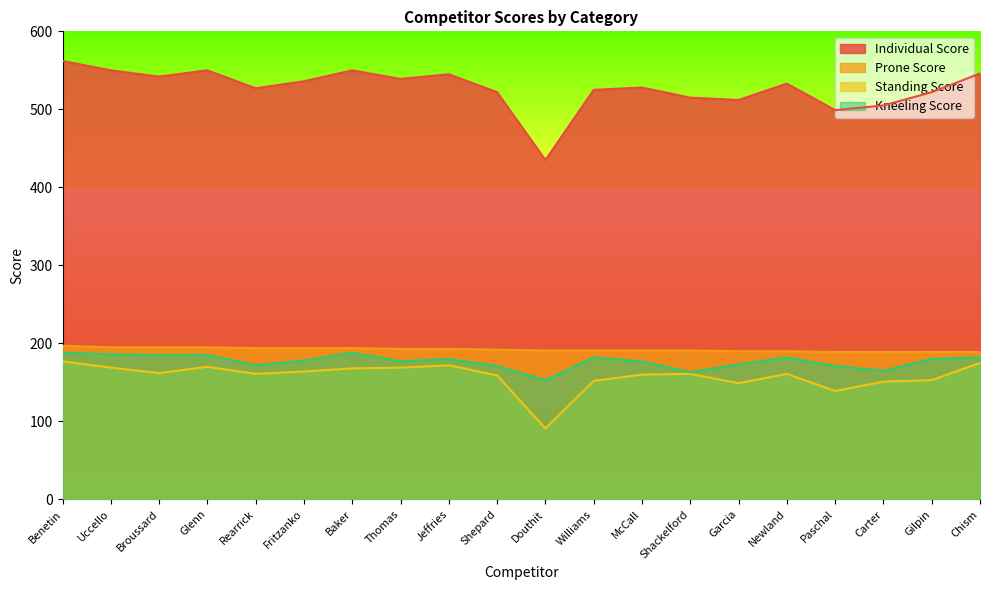

In Individual Score, how many points are lower than both neighbors (excluding endpoints)?

6